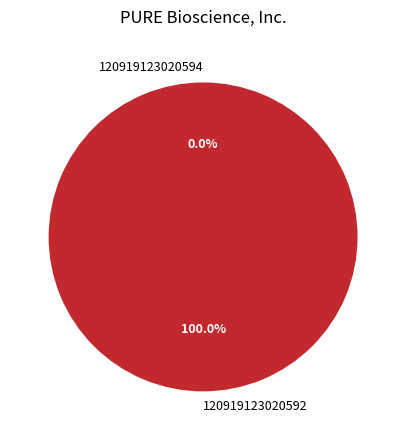

What is the largest slice in the pie chart?

120919123020592